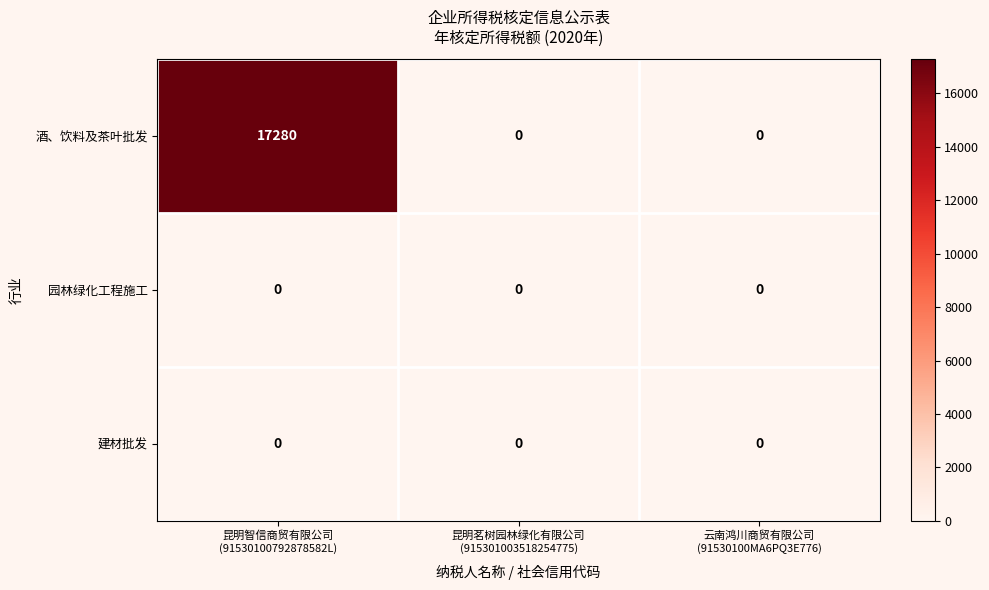

Which series has the widest spread of values?

酒、饮料及茶叶批发